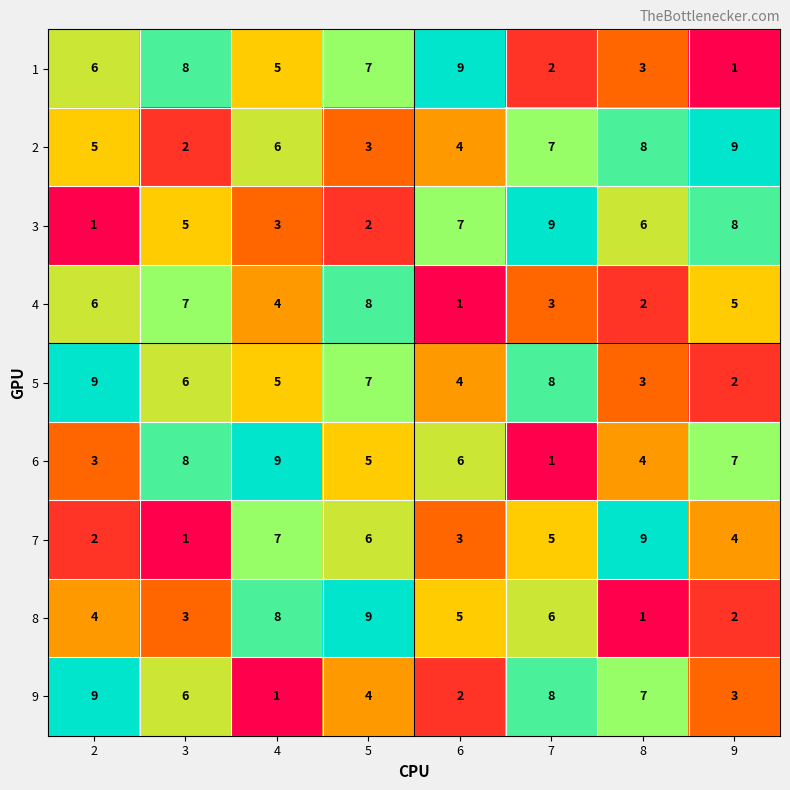

How many series are shown in this chart?

9